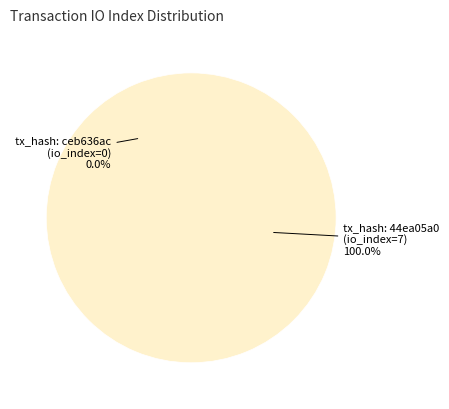

Rank the categories by value from highest to lowest.

tx_index_7, tx_index_0